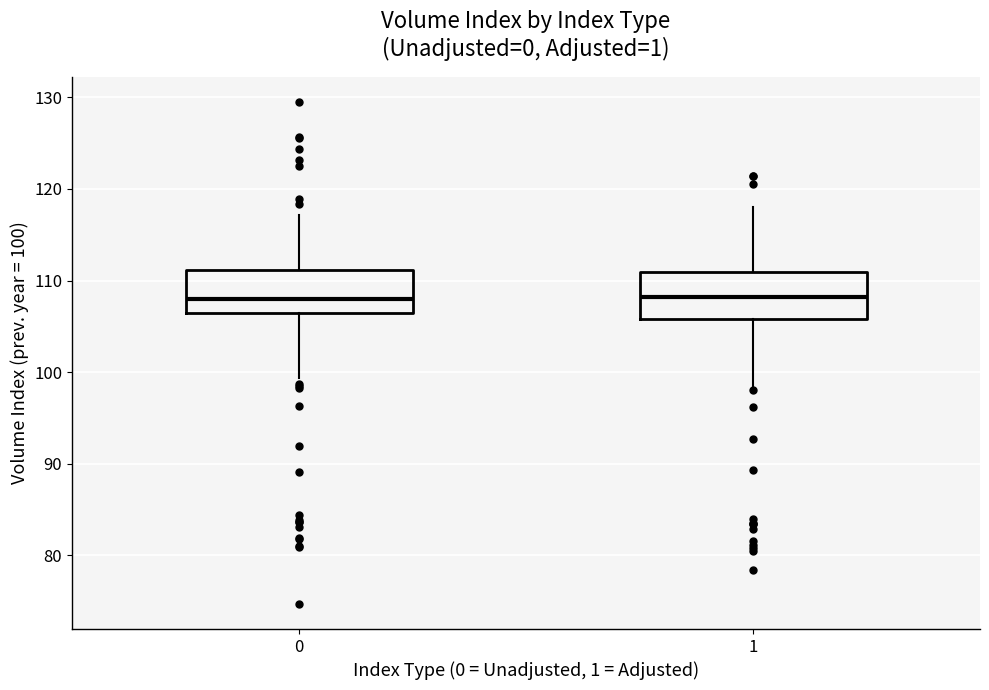

Reading left to right, transcribe this box plot: for each box, give where its median line is, the range the box spans, and where its two whiskers end, as read against the y-axis. The values are not printed on the chart, so give them approximately, as read against the axis.

0: median 108, box 106 to 111, whiskers 99 to 117
1: median 108, box 106 to 111, whiskers 98 to 118